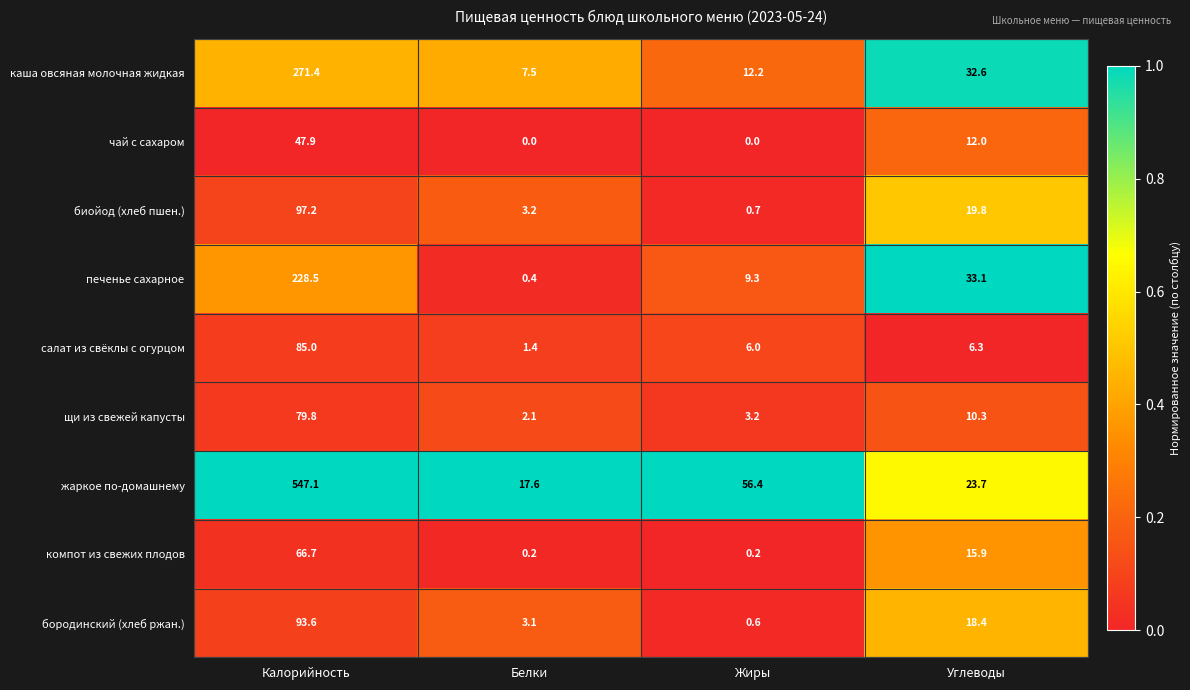

What is the maximum value shown in the chart?

547.1